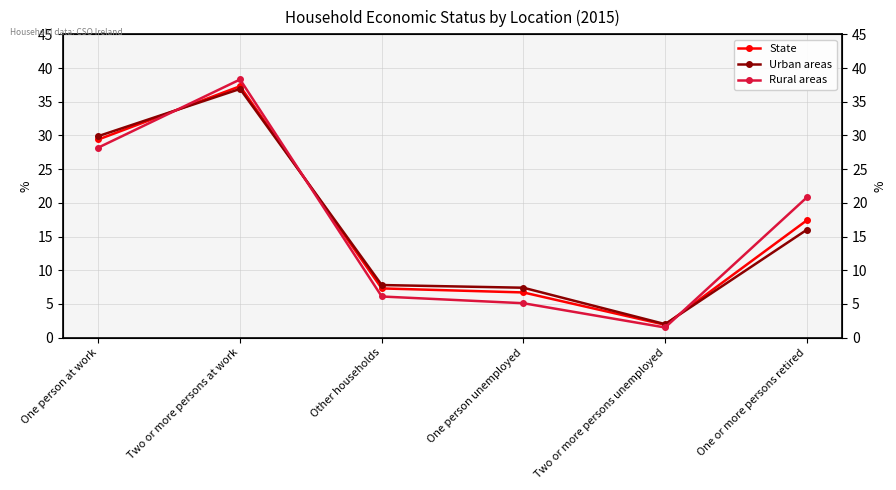

Does the chart have visible grid lines?

Yes